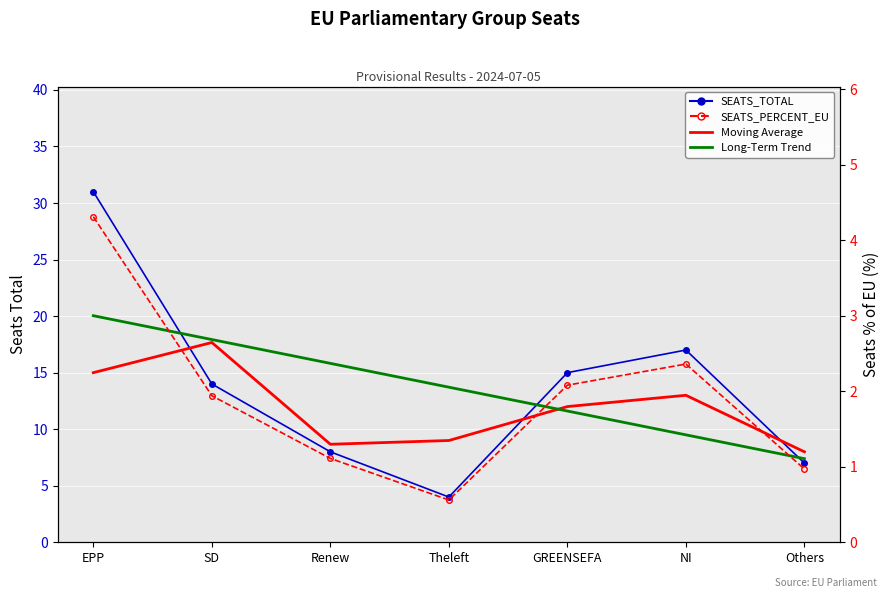

How many series are shown in this chart?

4